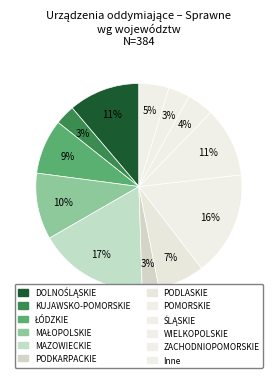

Count the number of slices in the pie.

12